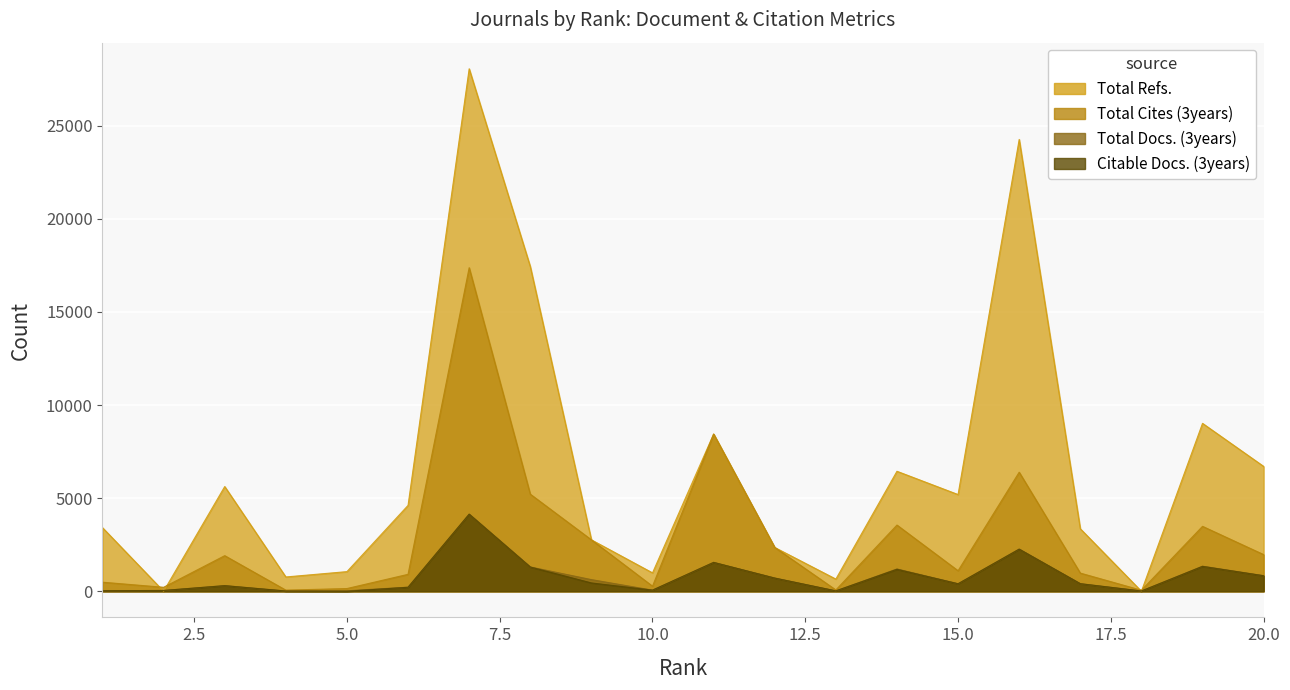

What is the difference between the maximum and second lowest values in the Total Docs. (3years) series?

4125